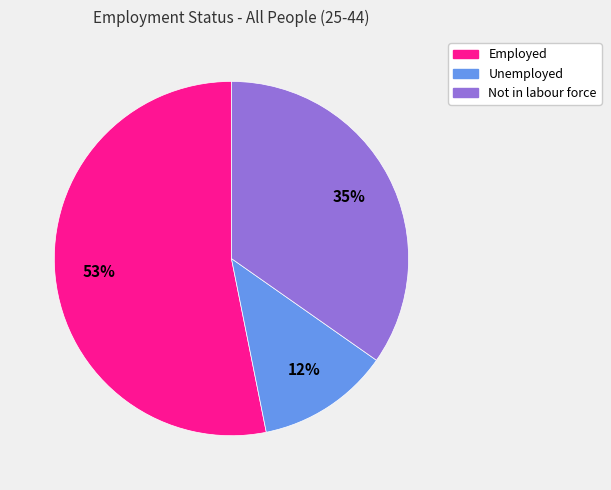

Is there a majority slice in this chart?

Yes